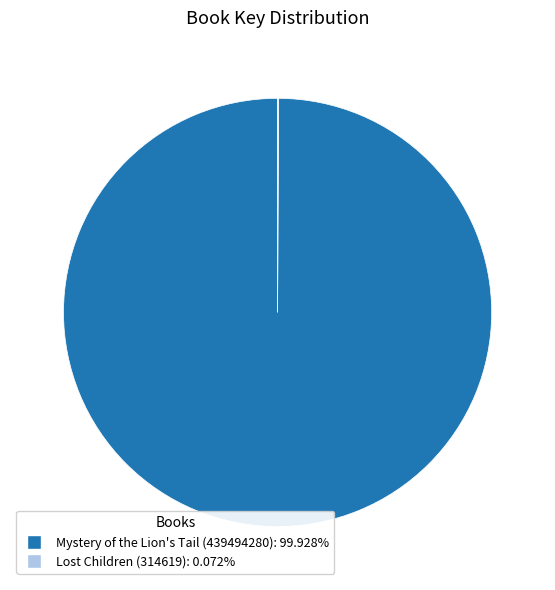

Which category has the biggest portion of the pie?

Mystery of the Lion's Tail (439494280)